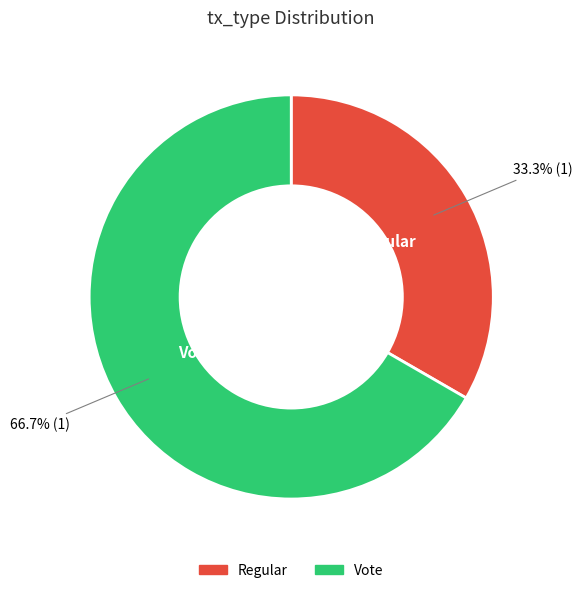

Which slice is the smallest?

Regular